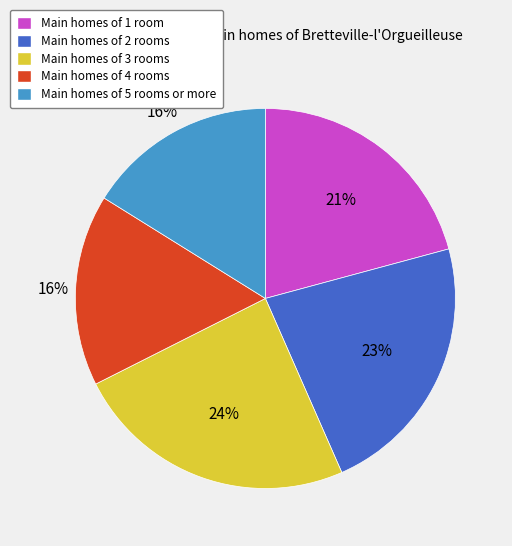

How many slices are in this pie chart?

5